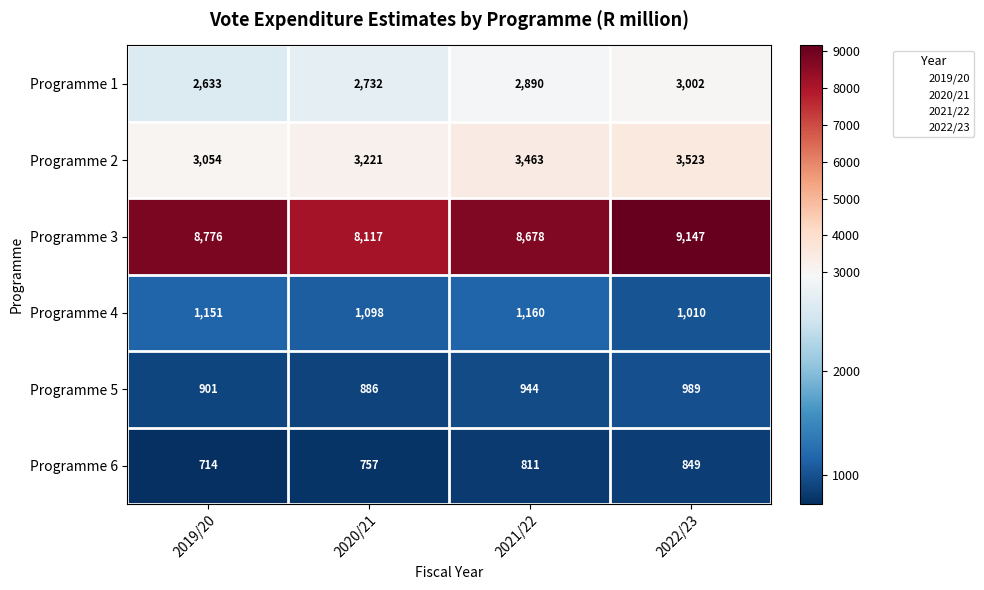

What is the sum of the Programme 1 values at 2019/20 and 2020/21?

5365